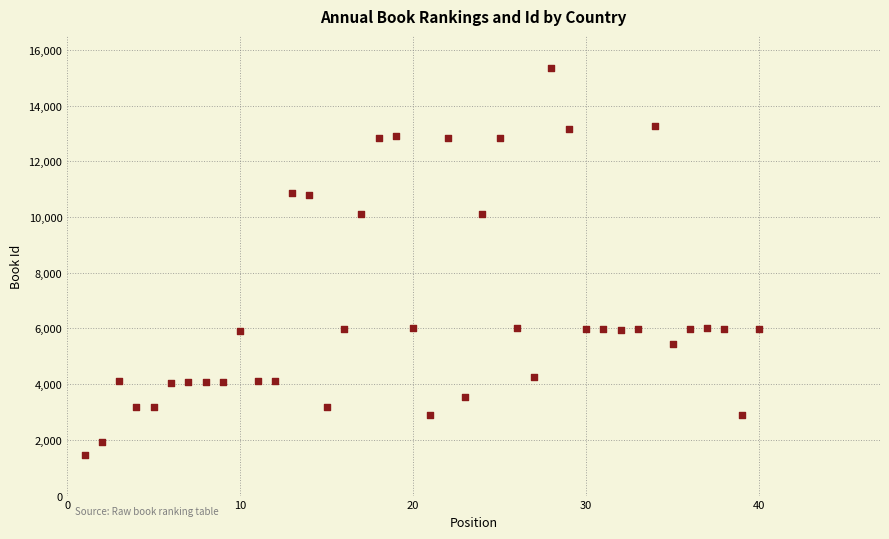

What is the range of X values (max minus min)?

39